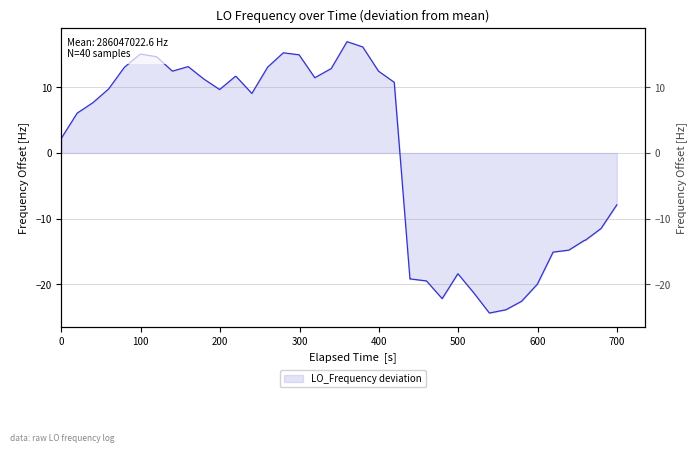

Which category has the highest value across all series?

20